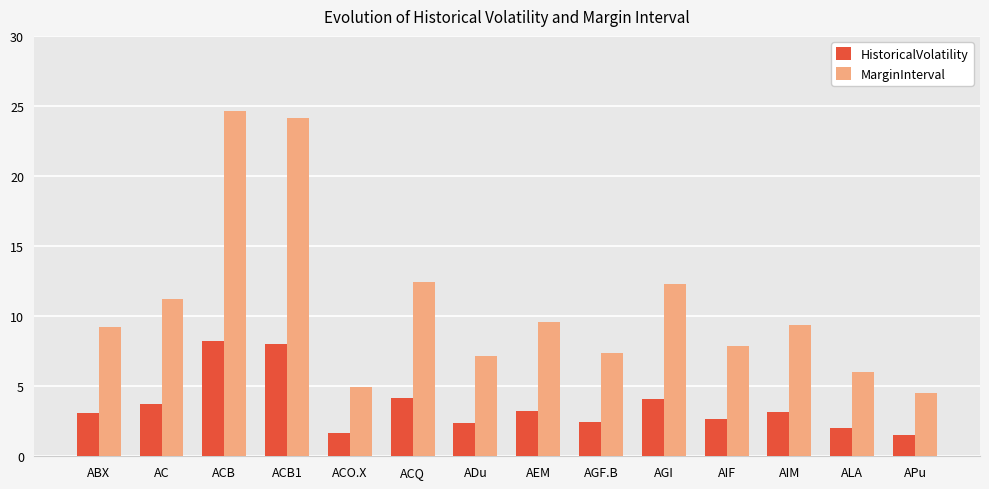

Which series changed the most between ABX and ACQ?

MarginInterval